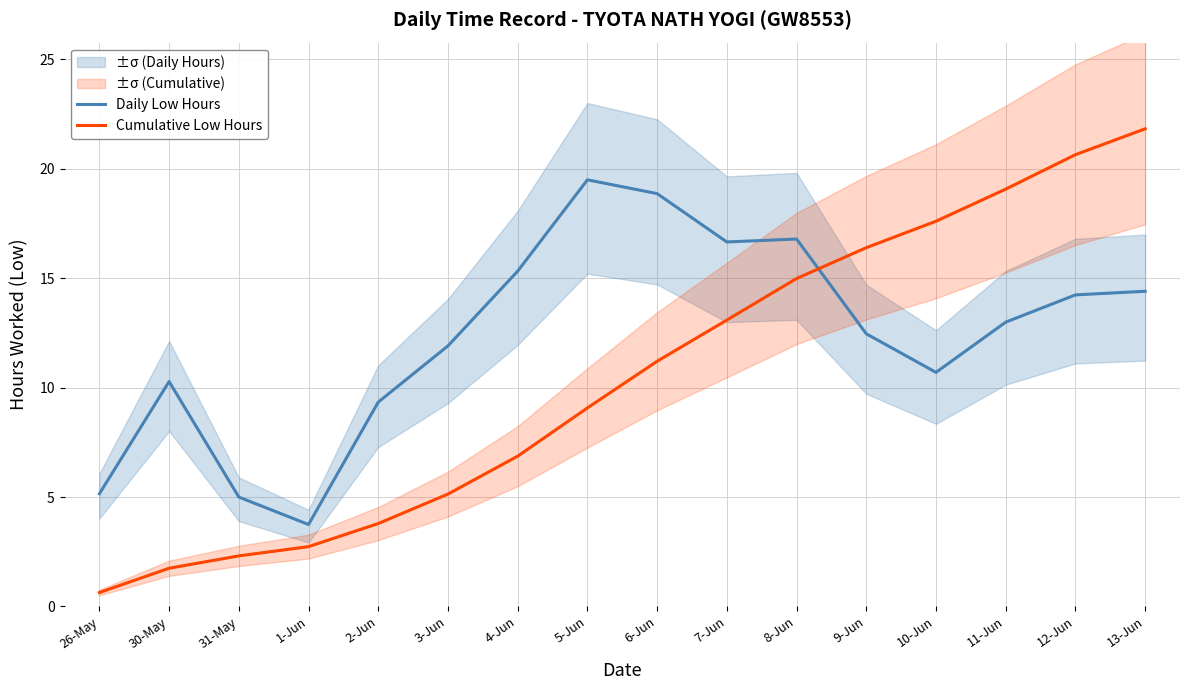

At which category is the sum across all series the highest?

13-Jun